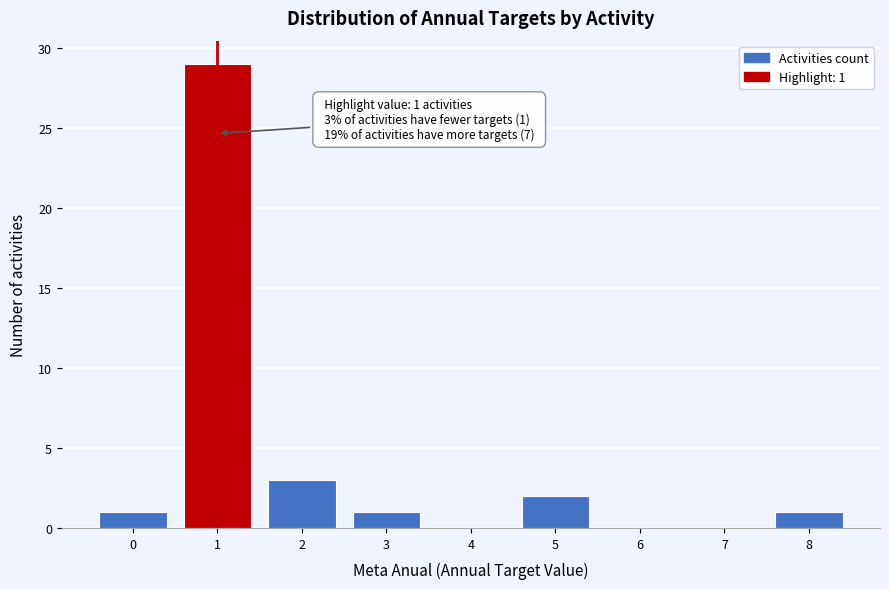

Reading right to left, what are all the values shown in this chart?

8=1	7=0	6=0	5=2	4=0	3=1	2=3	1=29	0=1